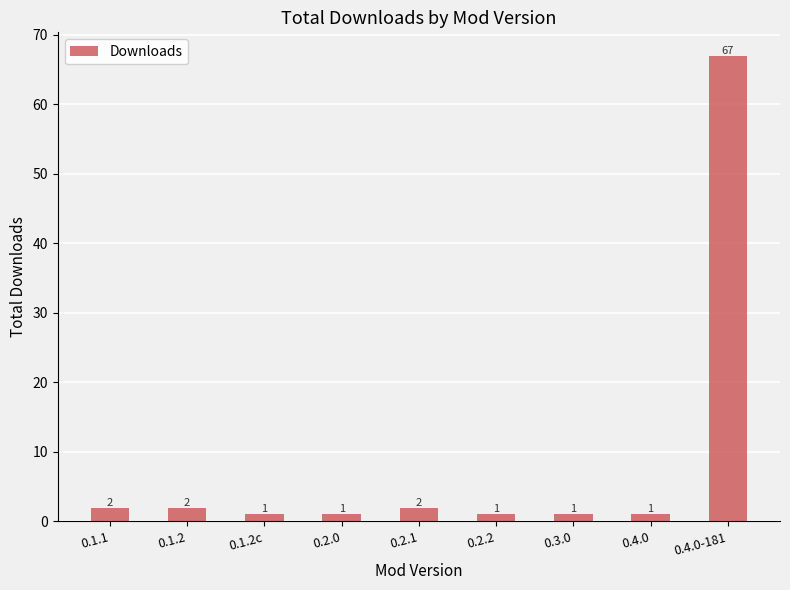

What is the label of the 7th bar from the left?

0.3.0